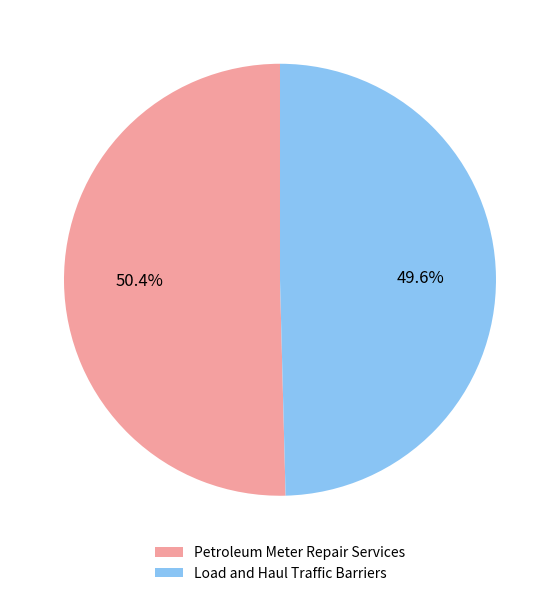

Is it true that Load and Haul Traffic Barriers is 50% of the pie?

True